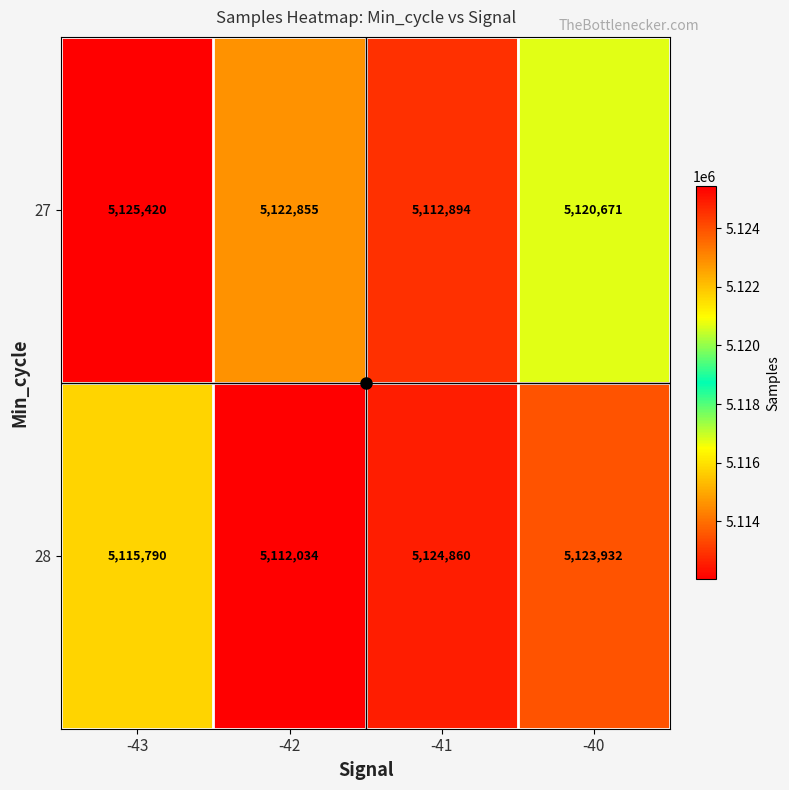

Rank the series at -42 from lowest to highest value.

28, 27